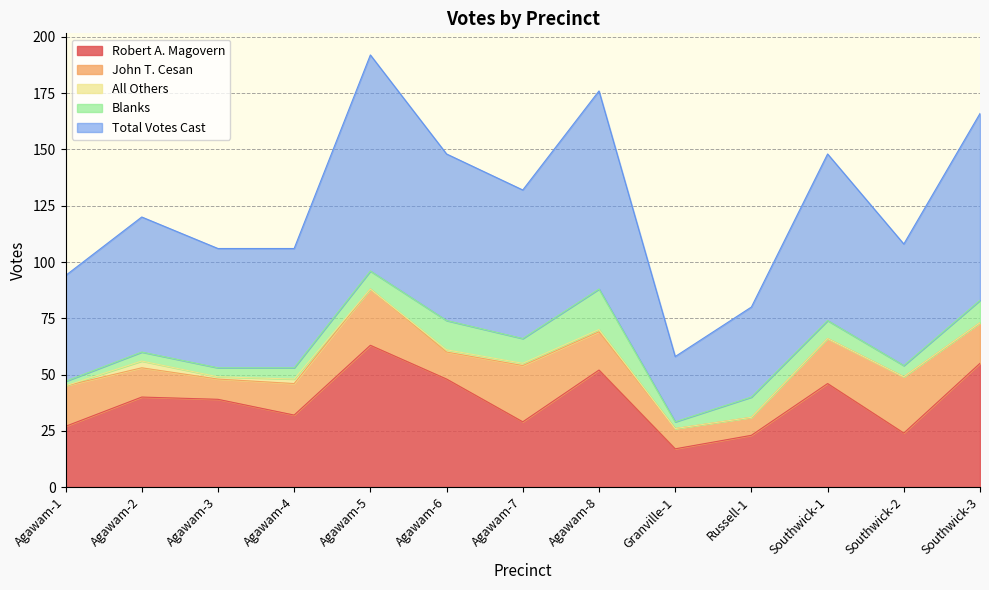

How many data points in Robert A. Magovern are less than 39?

6